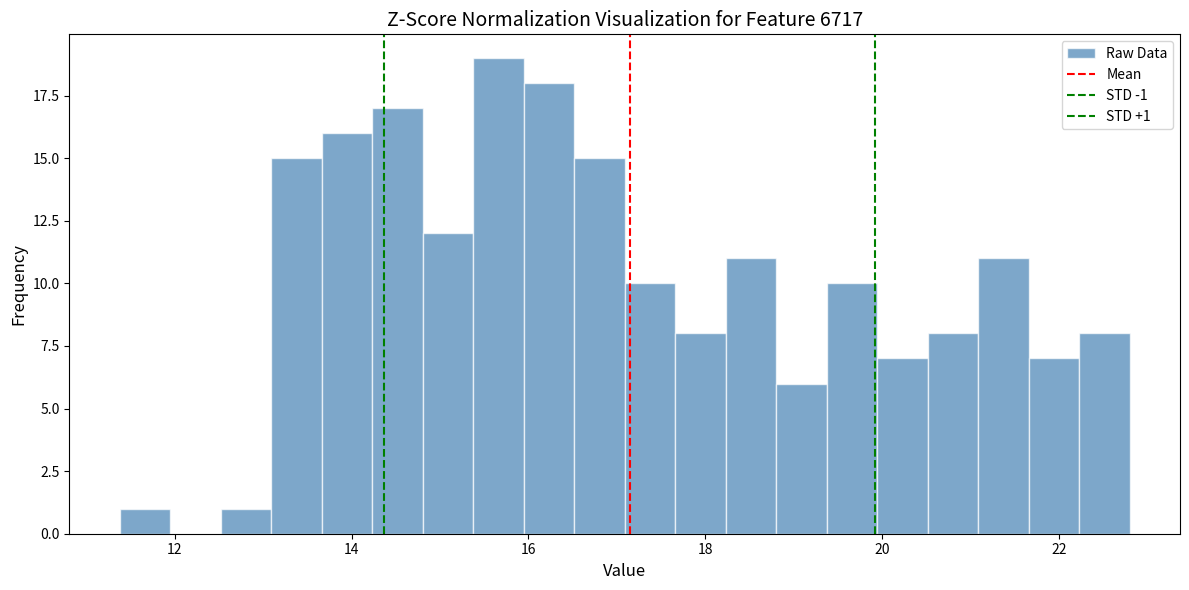

Around what value on the x-axis is the tallest bar? Give the approximate position of its centre, as read against the axis.

15.6